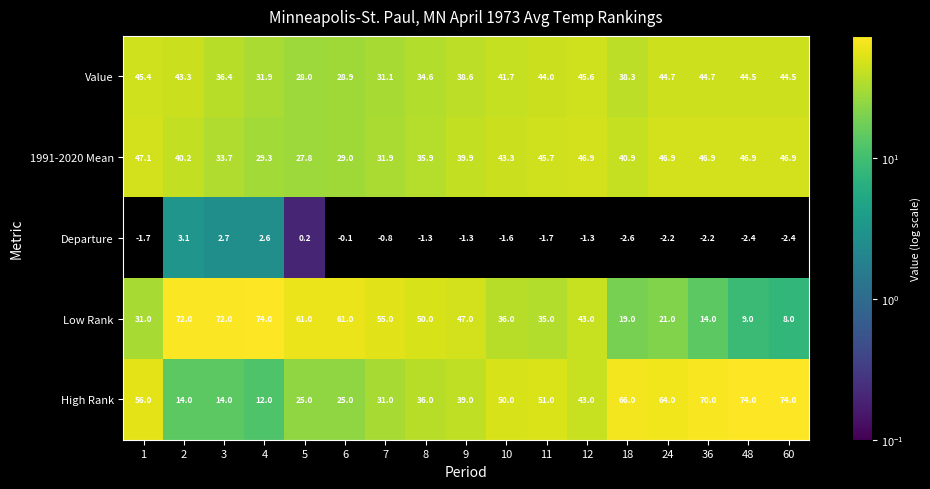

What is the smallest value displayed?

-2.6